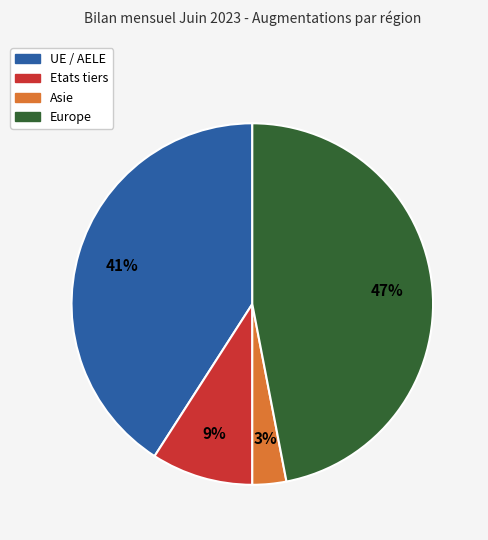

To the nearest percent, what is the difference between the largest and smallest slice percentages?

44%